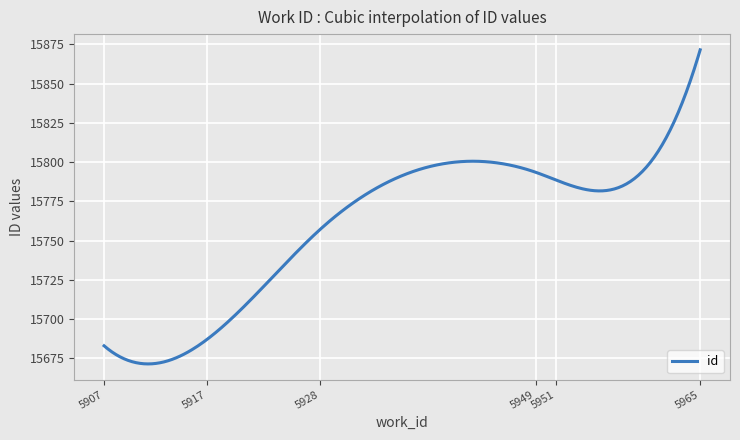

What is the maximum value shown in the chart?

15871.5